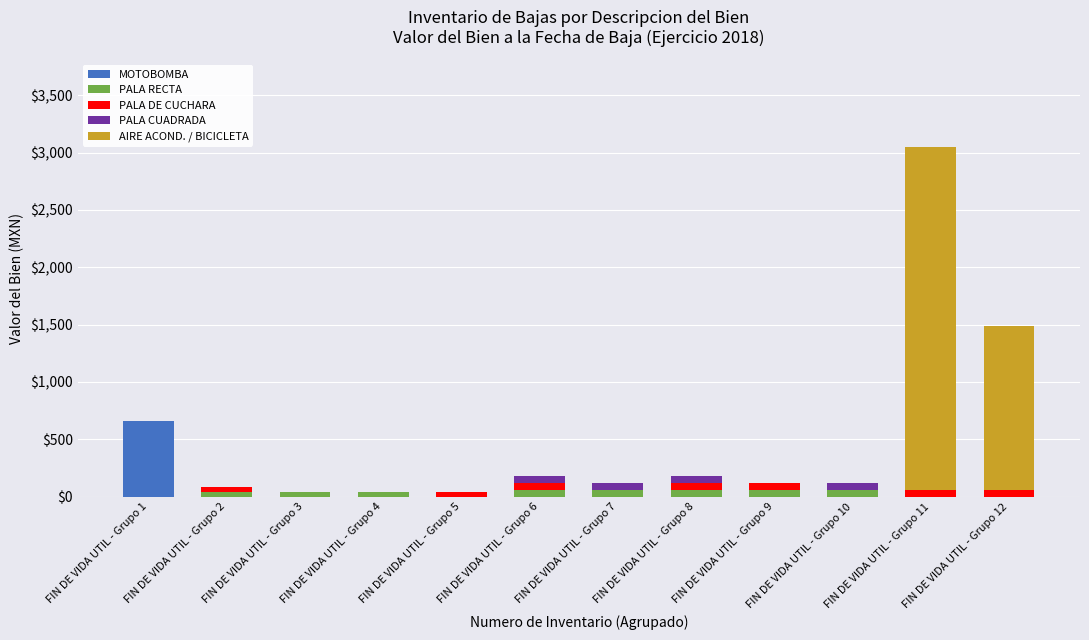

What is the average value of the MOTOBOMBA series?

55.0